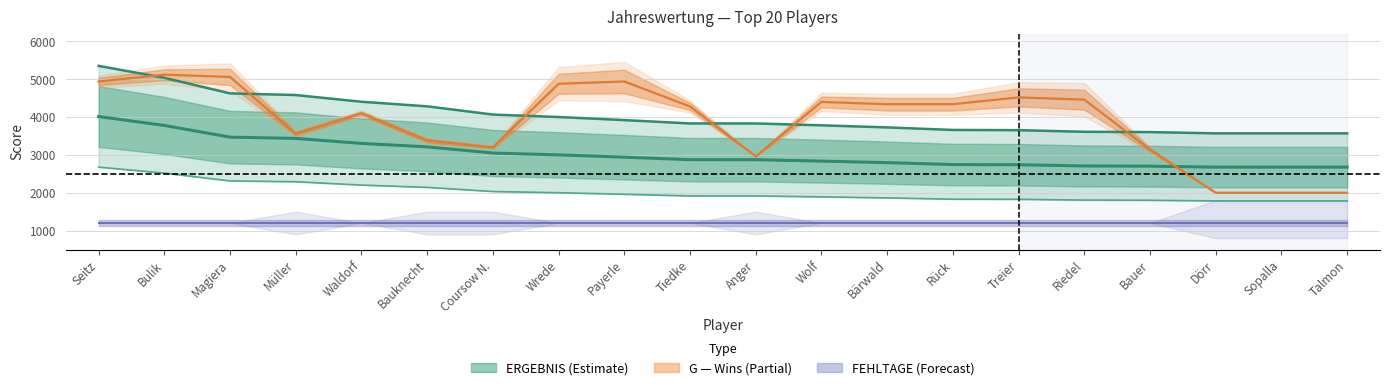

Is it true that G equals 7543 at Payerle?

False